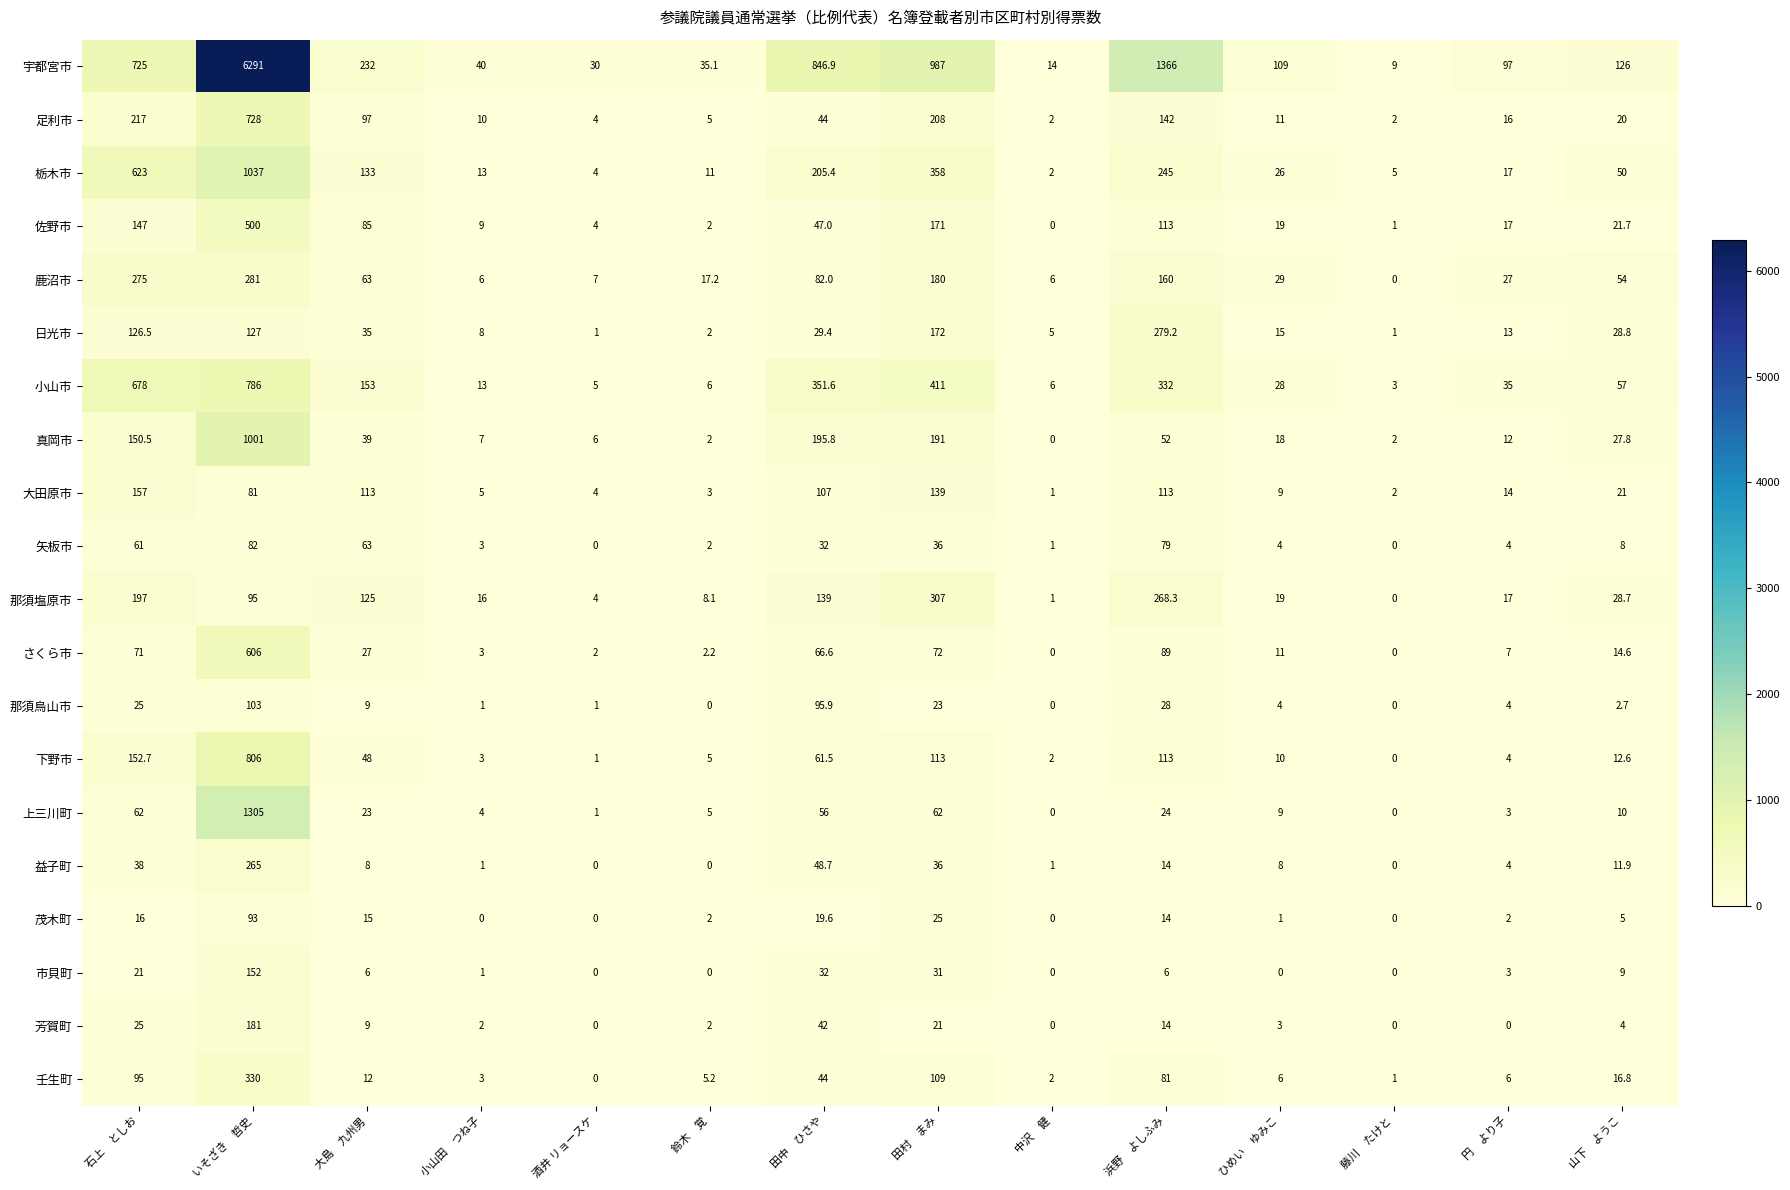

List the series in order of their peak value, lowest first.

矢板市, 茂木町, 那須烏山市, 市貝町, 大田原市, 芳賀町, 益子町, 日光市, 鹿沼市, 那須塩原市, 壬生町, 佐野市, さくら市, 足利市, 小山市, 下野市, 真岡市, 栃木市, 上三川町, 宇都宮市